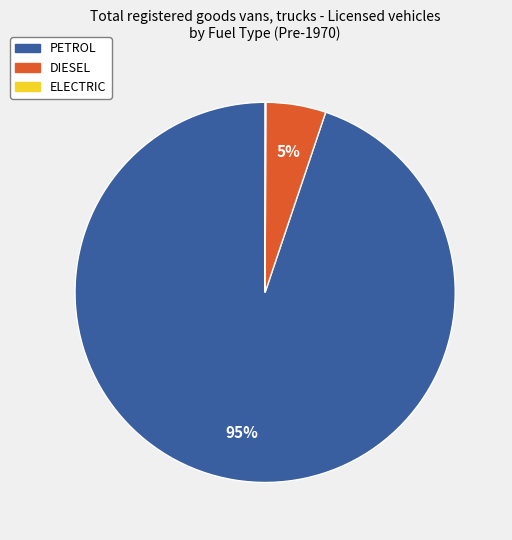

True or false: PETROL accounts for 99% of the total.

False